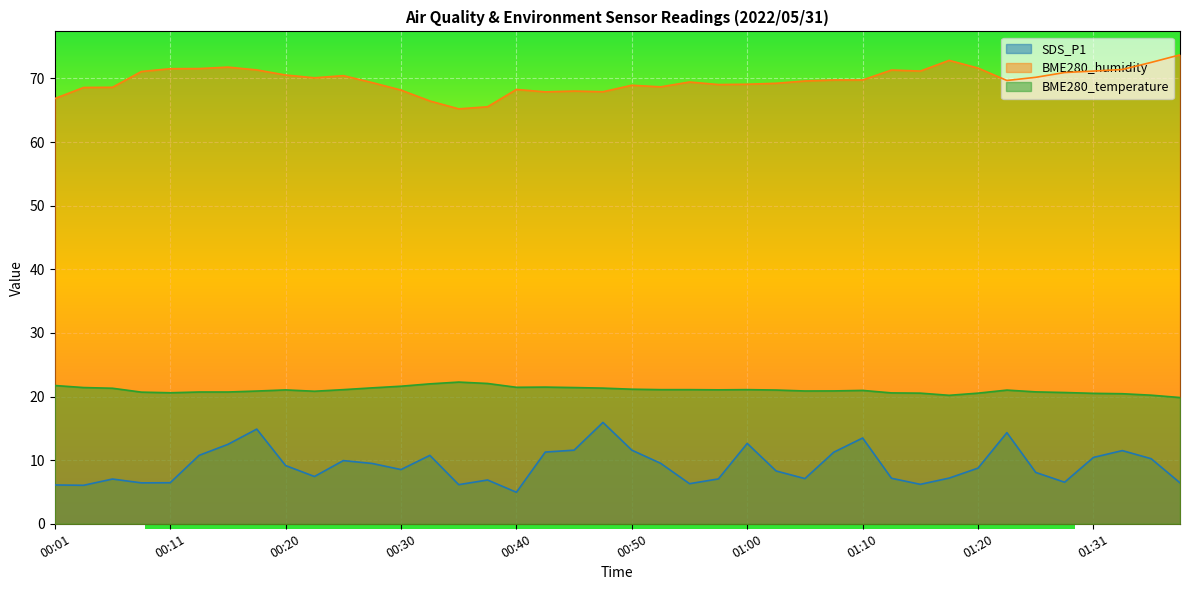

True or false: BME280_humidity and SDS_P1 intersect in this chart.

False